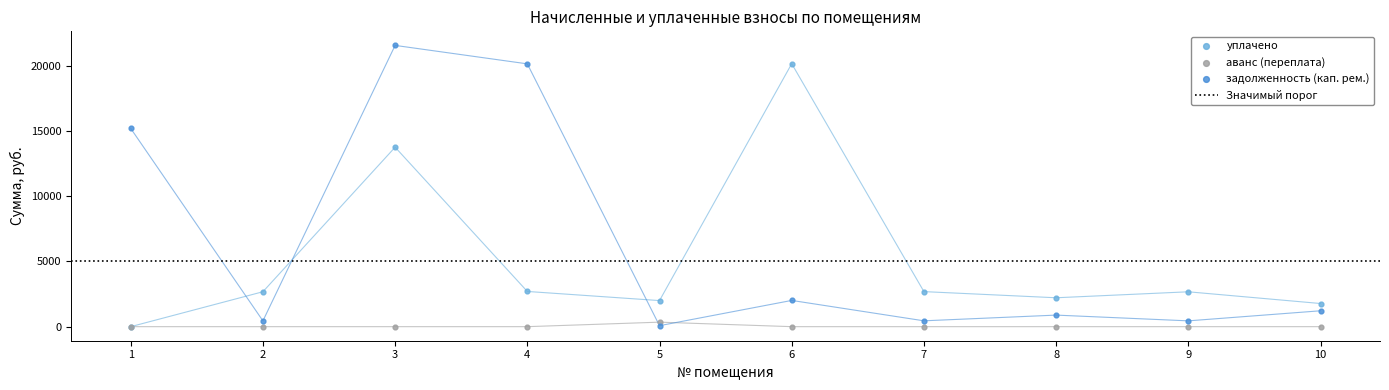

At which category is the sum across all series the highest?

3